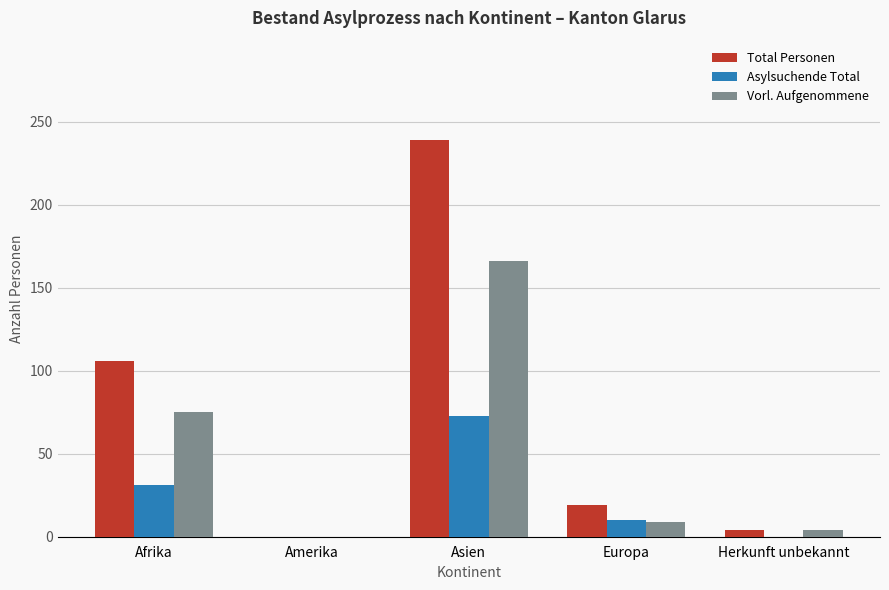

At which label does Asylsuchende Total first exceed 10?

Afrika